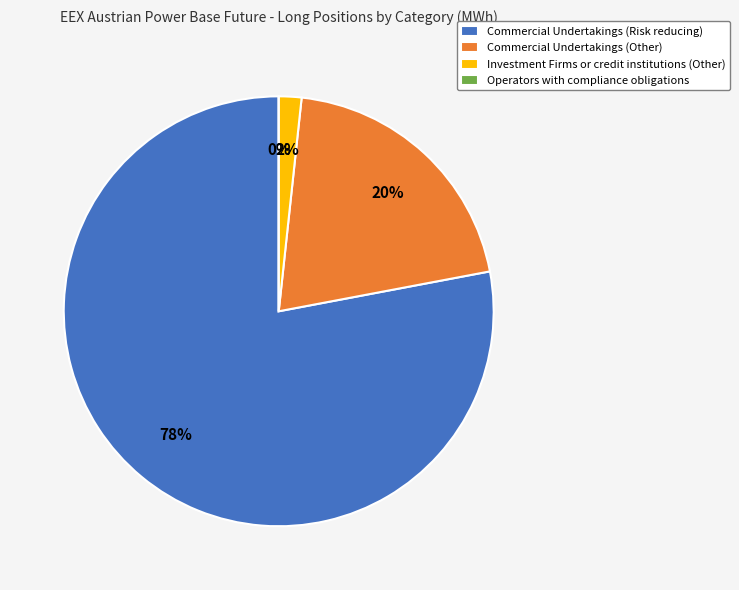

Which has a higher value, Commercial Undertakings (Risk reducing) or Operators with compliance obligations?

Commercial Undertakings (Risk reducing)